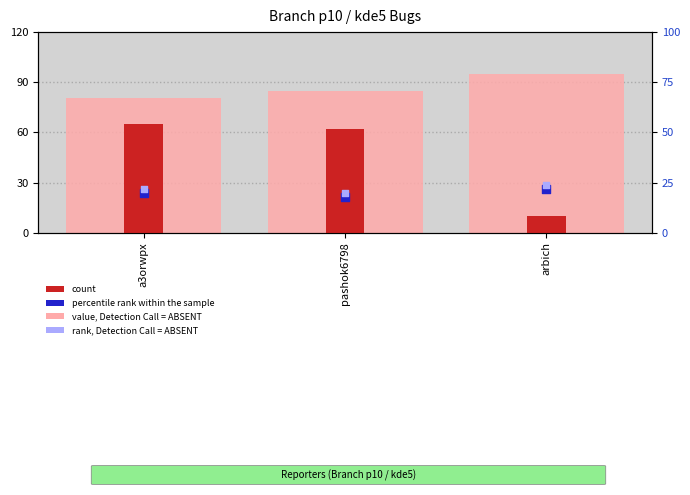

What are all the series names shown in the legend?

value, Detection Call = ABSENT, count, percentile rank within the sample, rank, Detection Call = ABSENT